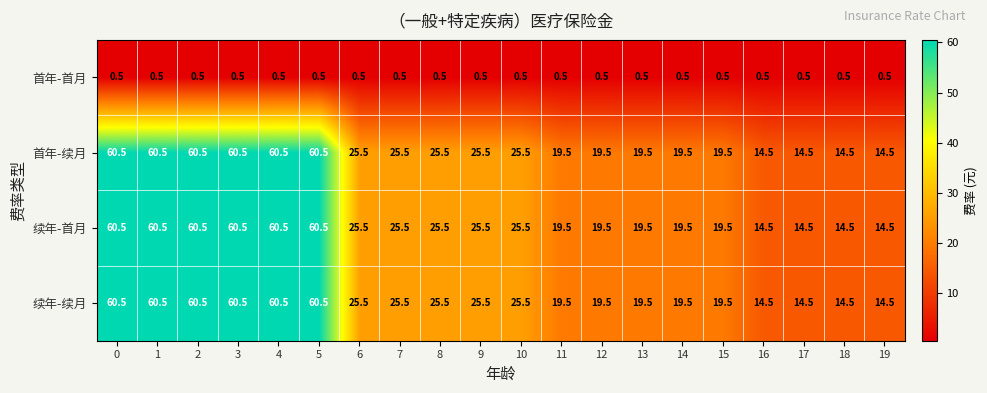

True or false: 续年-首月 has a value of 25.5 at 10.

True